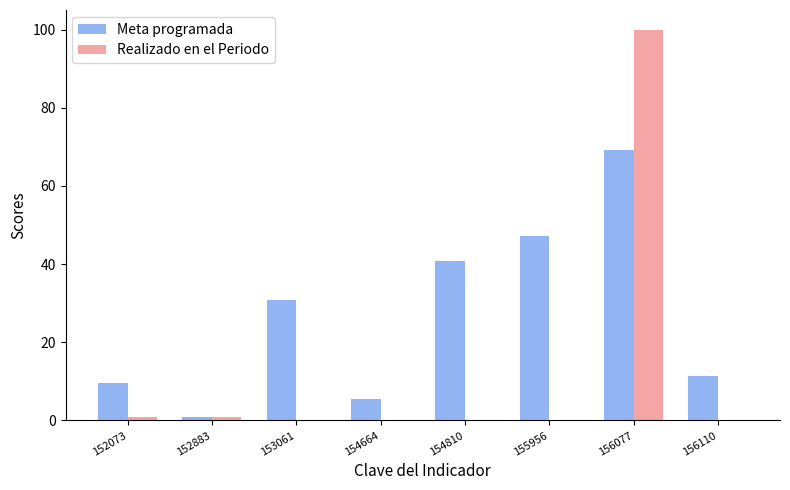

What is the sum of all Meta programada values?

215.1